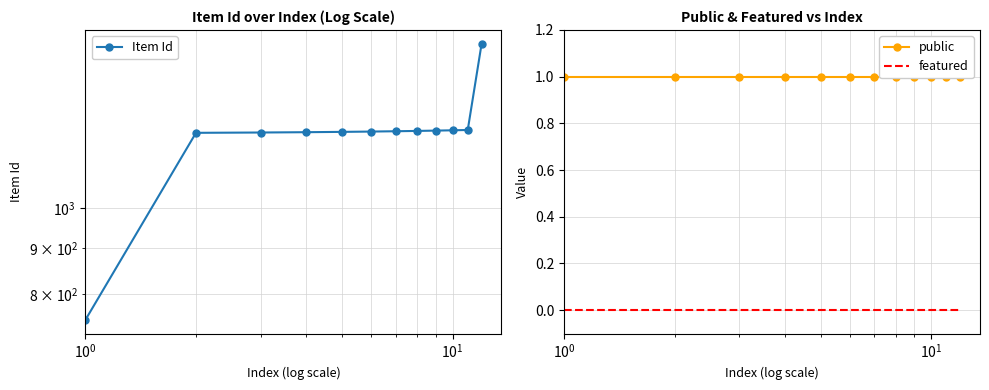

Is the value of featured at 10 greater than the value of public at 7?

No